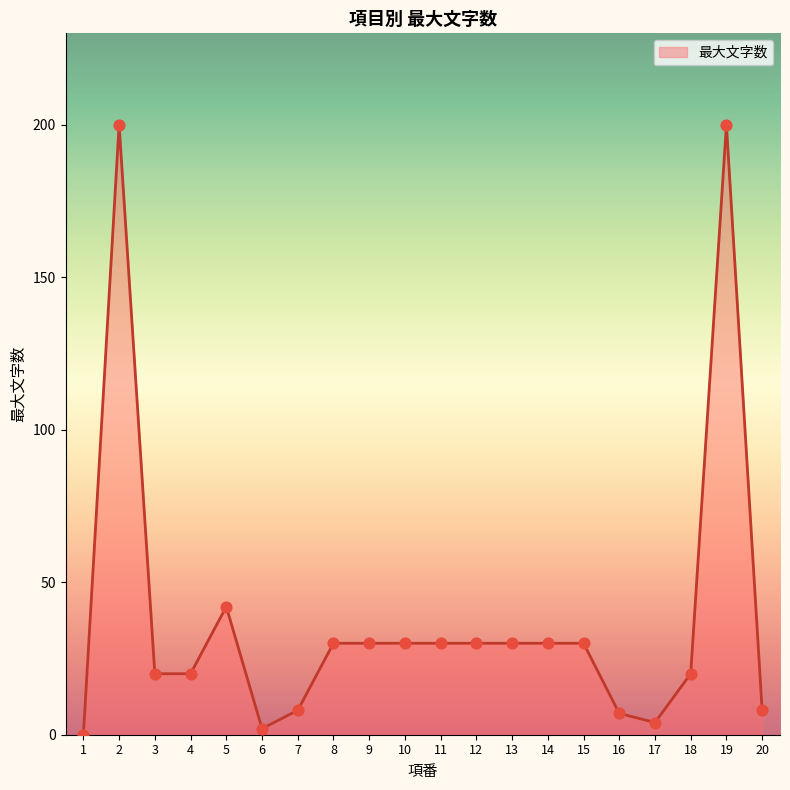

What is the change in value from 4 to 14?

+10